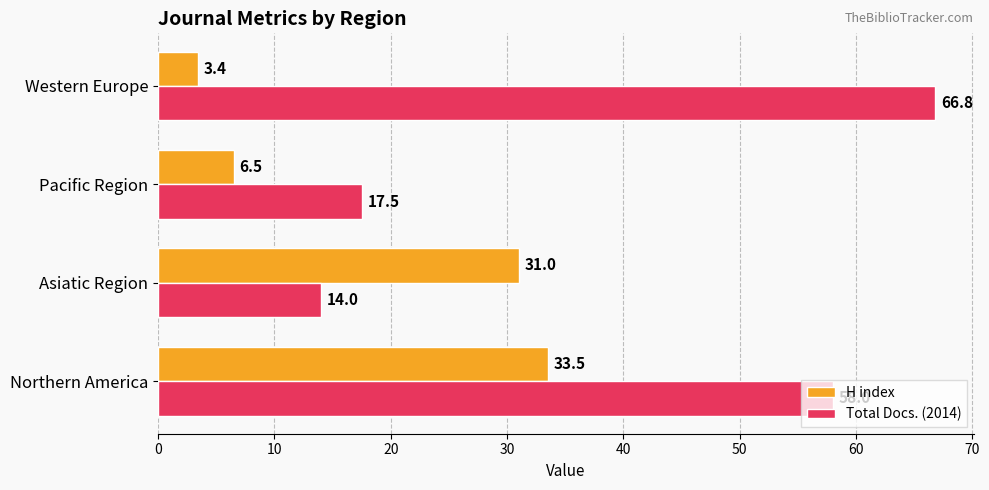

At which label is Total Docs. (2014) closest to 40?

Northern America